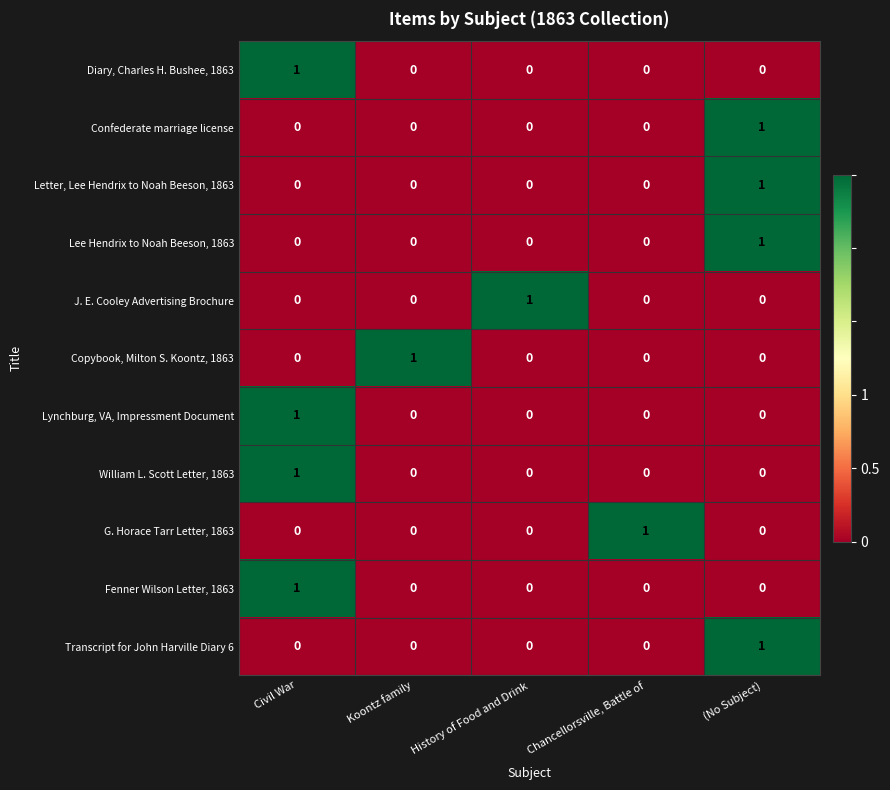

Is it true that Diary, Charles H. Bushee, 1863 equals 0 at (No Subject)?

True